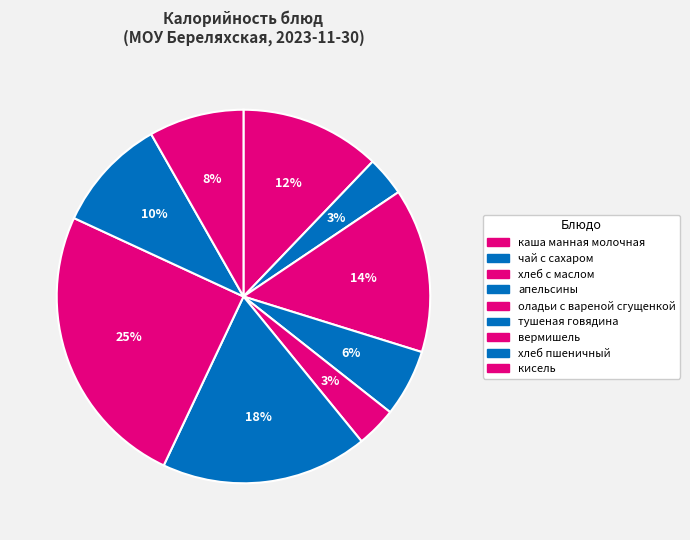

What is the change in value from оладьи с вареной сгущенкой to кисель?

+75.0